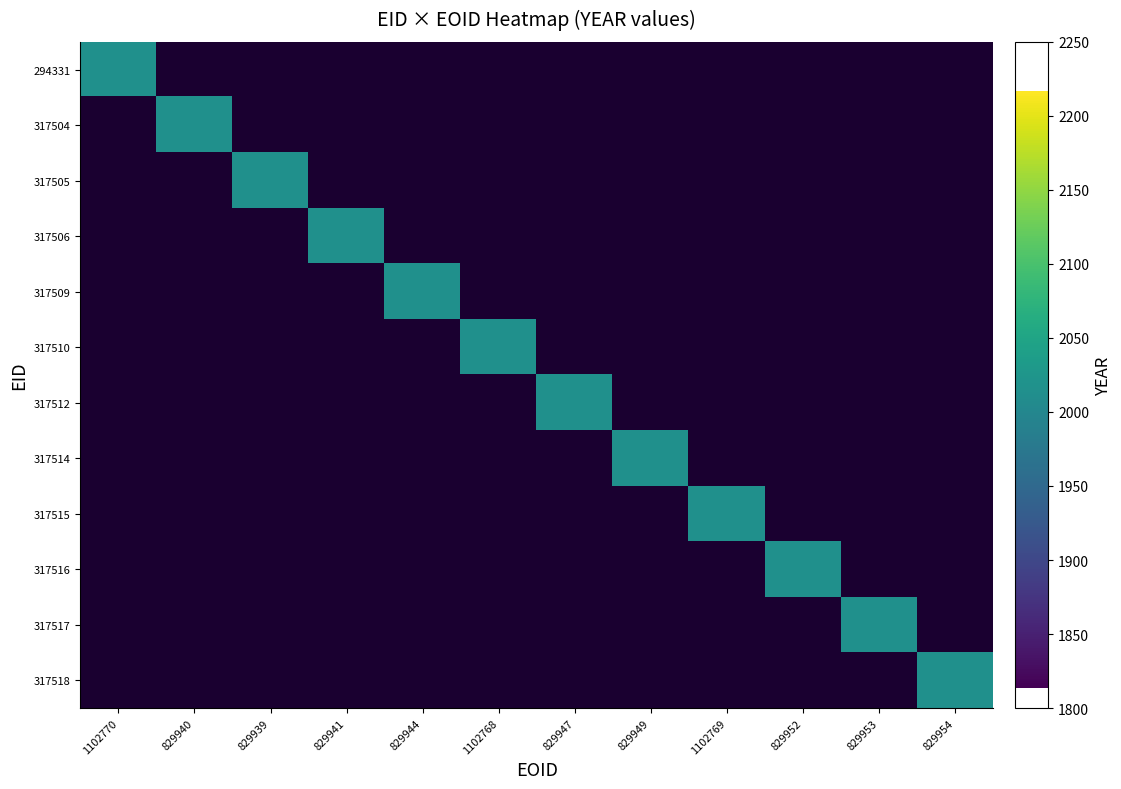

The 317518 series shows 0 at 317510. True or false?

True